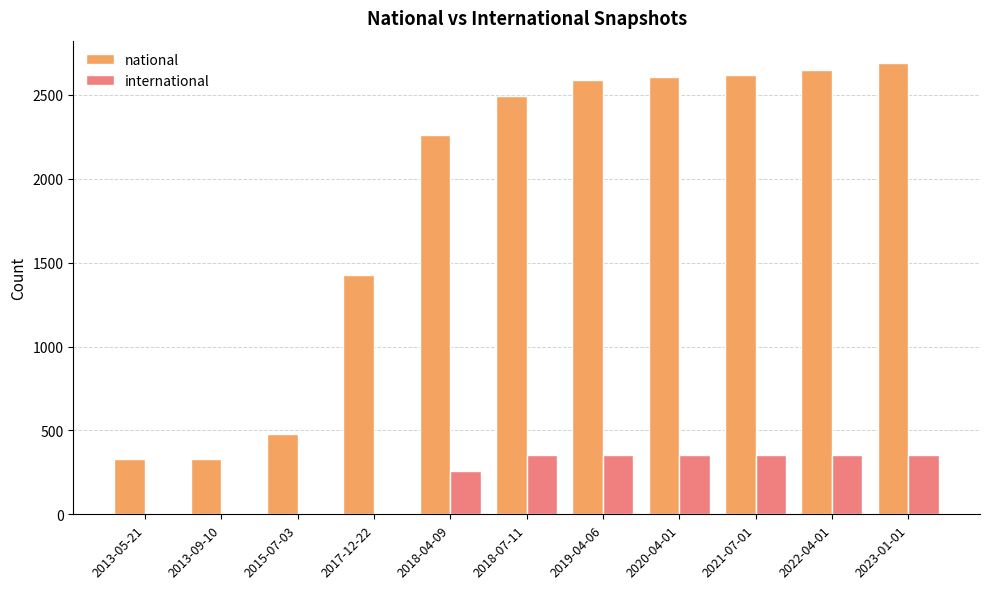

At which label is national closest to 1508?

2017-12-22